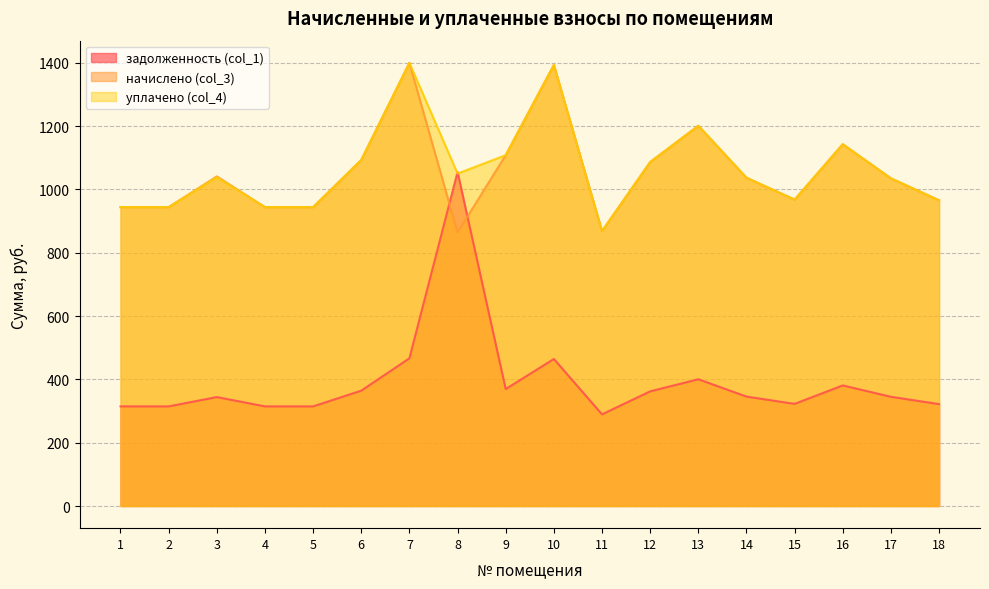

Reading left to right, transcribe all the data shown in this chart.

задолженность (col_1): 314.6	314.6	344.1	314.6	314.6	364.3	466.6	1055.1	369.4	464.4	289.4	362.2	400.3	345.6	322.6	380.9	344.9	321.8
начислено (col_3): 943.9	943.9	1041.1	943.9	943.9	1093.0	1399.7	864.0	1108.1	1393.2	868.3	1086.5	1201.0	1036.8	967.7	1142.6	1034.8	965.5
уплачено (col_4): 943.9	943.9	1038.2	943.9	943.9	1093.0	1399.7	1050.0	1108.1	1393.2	868.3	1086.5	1201.0	1036.8	967.7	1142.6	1034.8	965.5